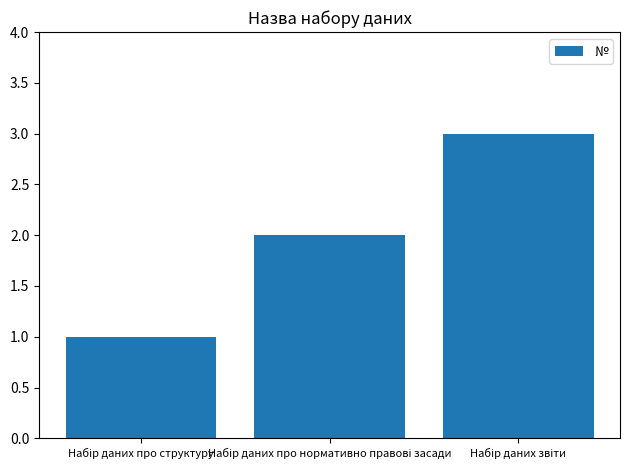

What is the greatest value displayed?

3